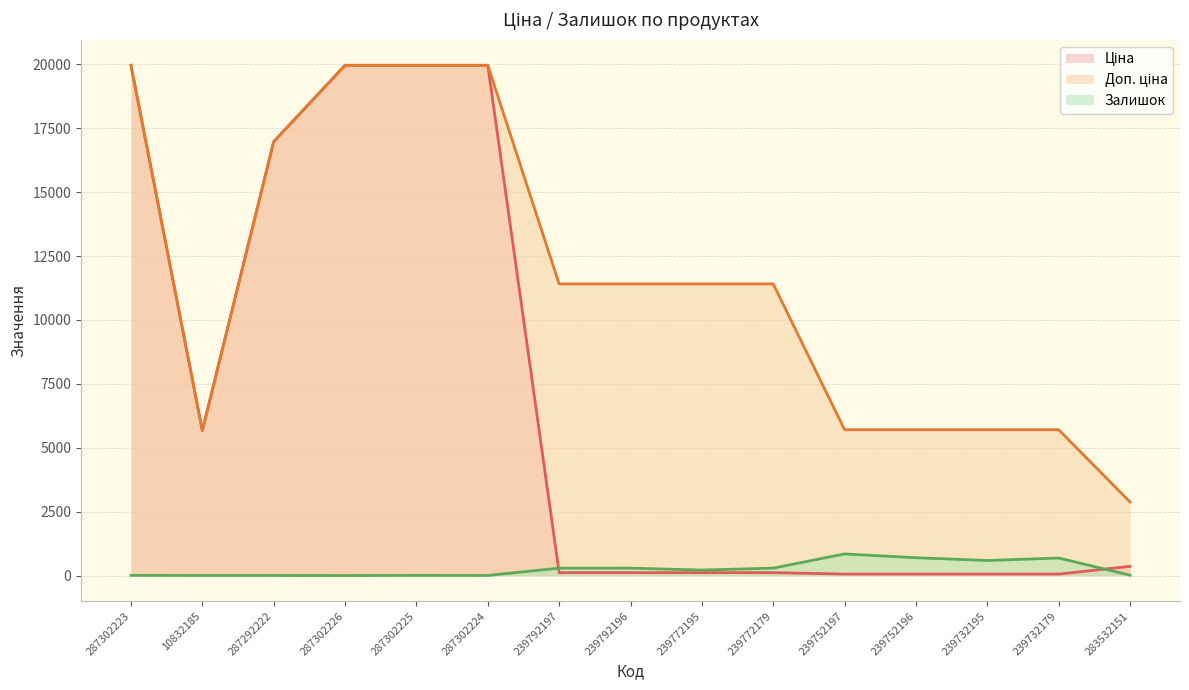

What is the average value of the Залишок series?

262.3